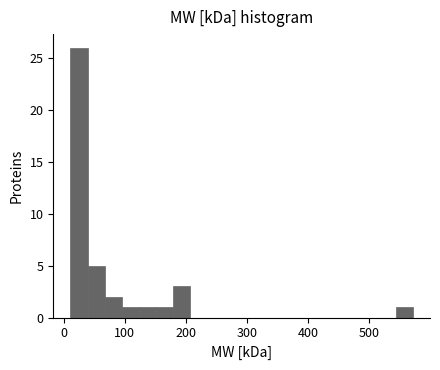

Read against the x-axis, roughly where is the centre of the tallest bar?

30